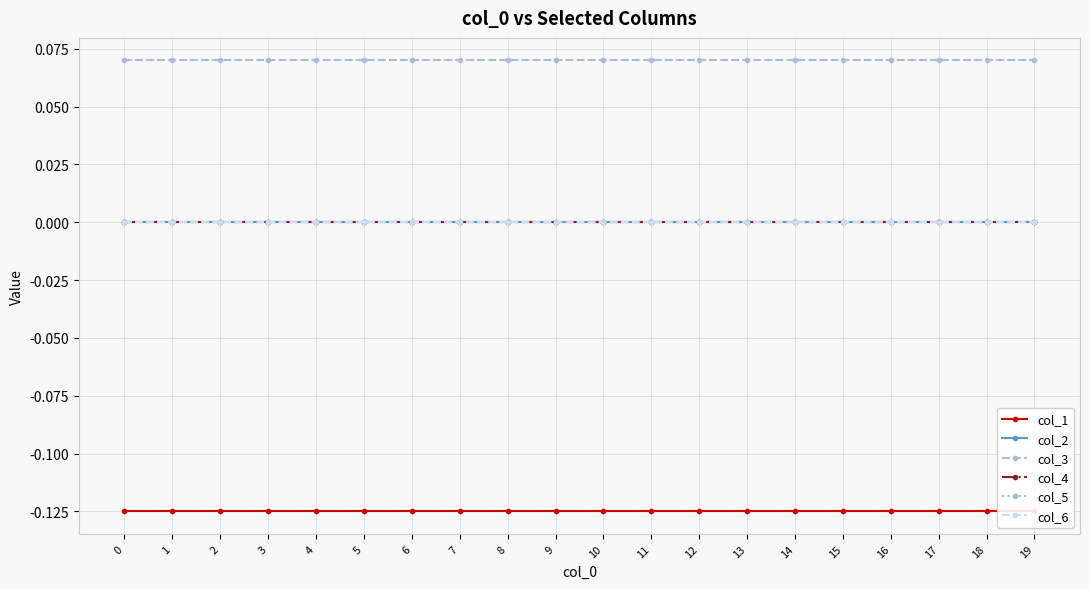

Which series has the widest spread of values?

col_1